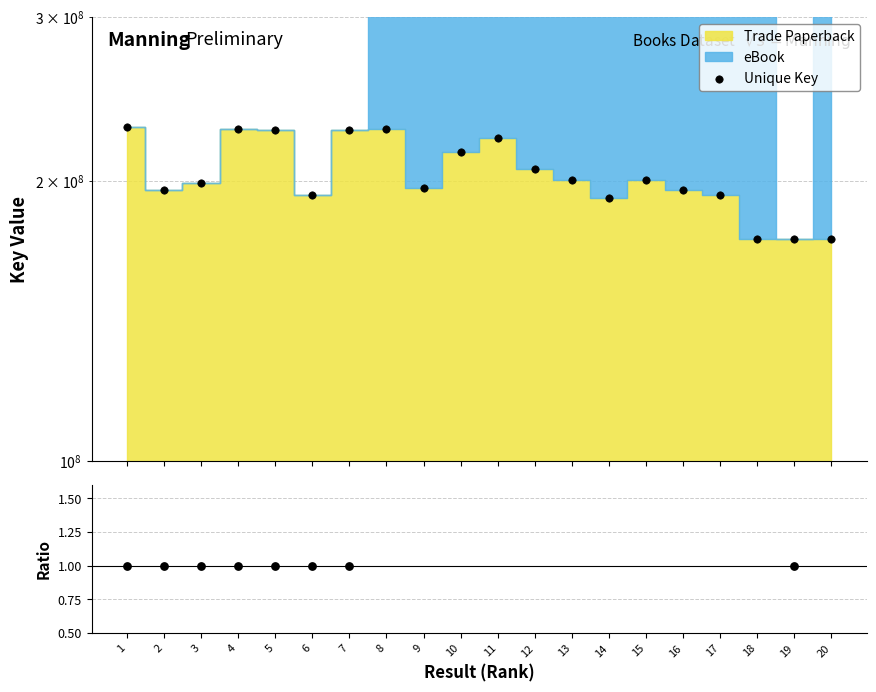

What is the total value across all series at 2?

195320280